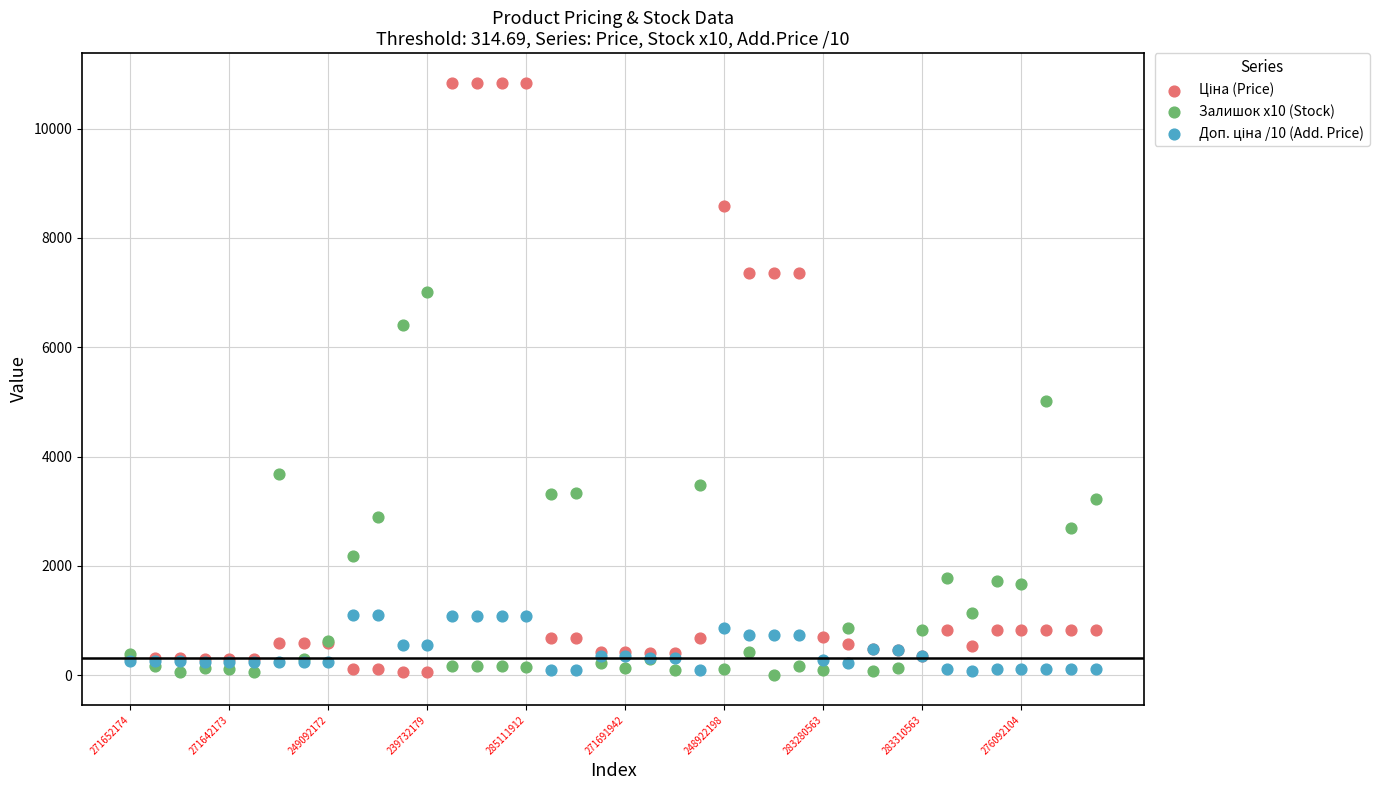

Across all series, what Y value is closest to 5420?

5020.0